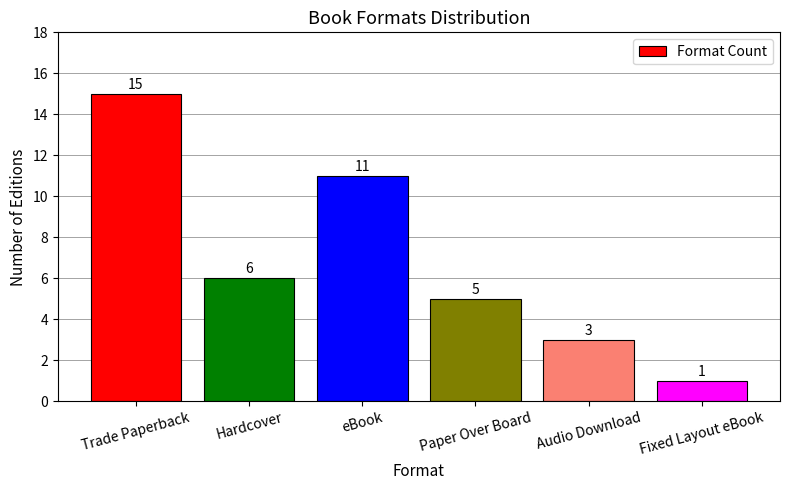

What is the average value?

7